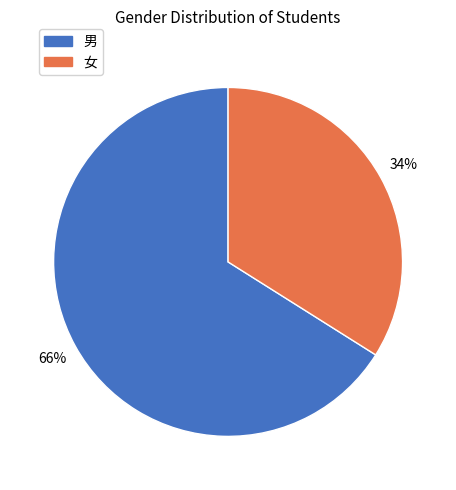

Which slice represents more than half of the pie?

男